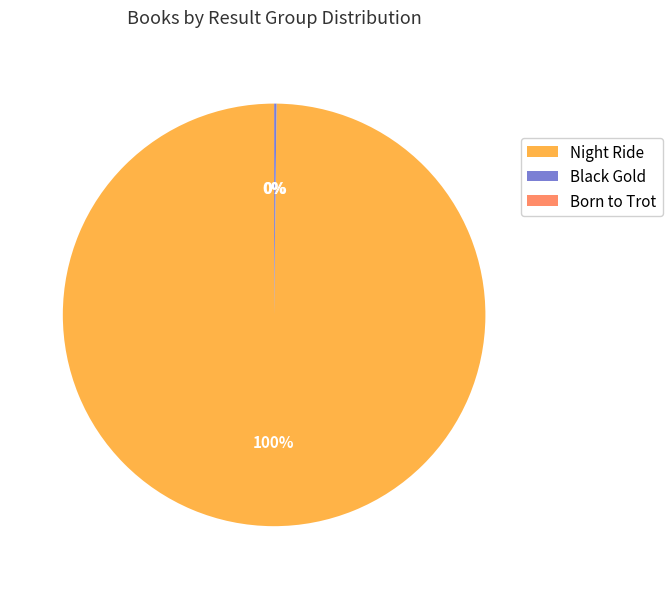

To the nearest percent, what is the average slice percentage?

33%